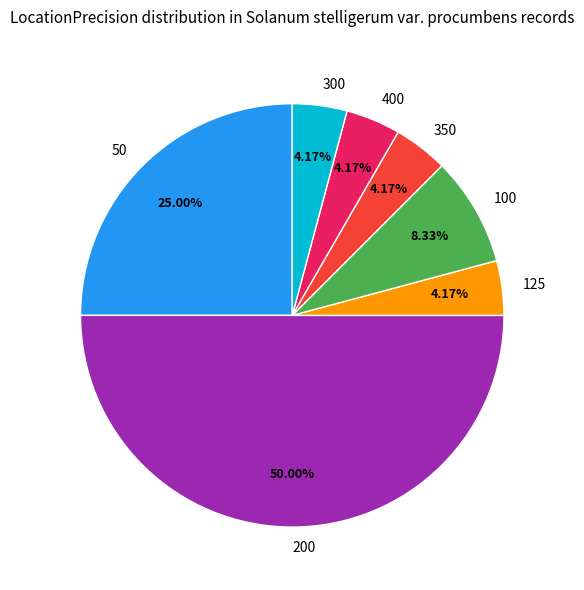

How many segments does this pie chart have?

7